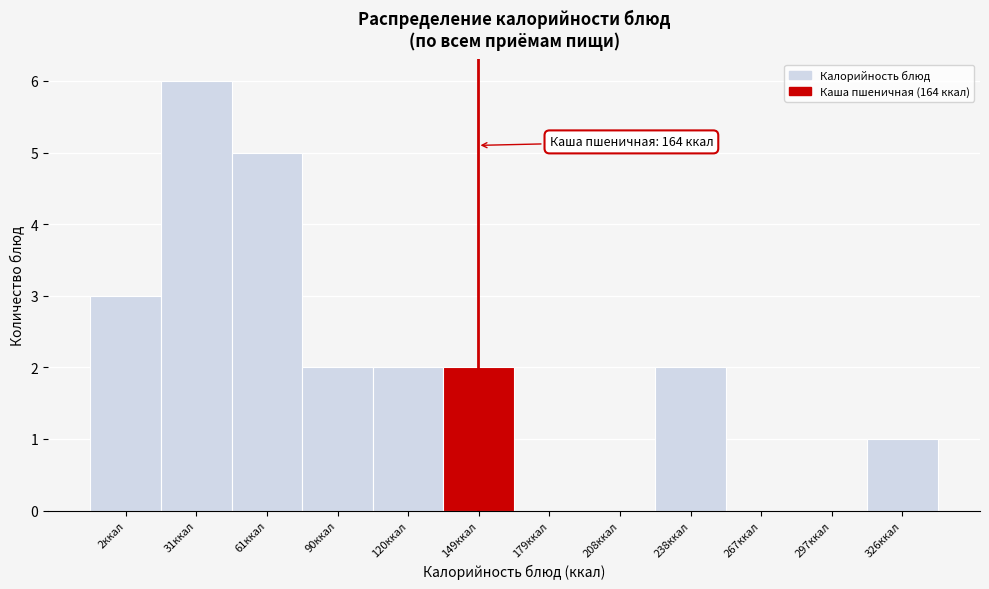

Reading right to left, what are all the values shown in this chart?

326ккал=1	297ккал=0	267ккал=0	238ккал=2	208ккал=0	179ккал=0	149ккал=2	120ккал=2	90ккал=2	61ккал=5	31ккал=6	2ккал=3